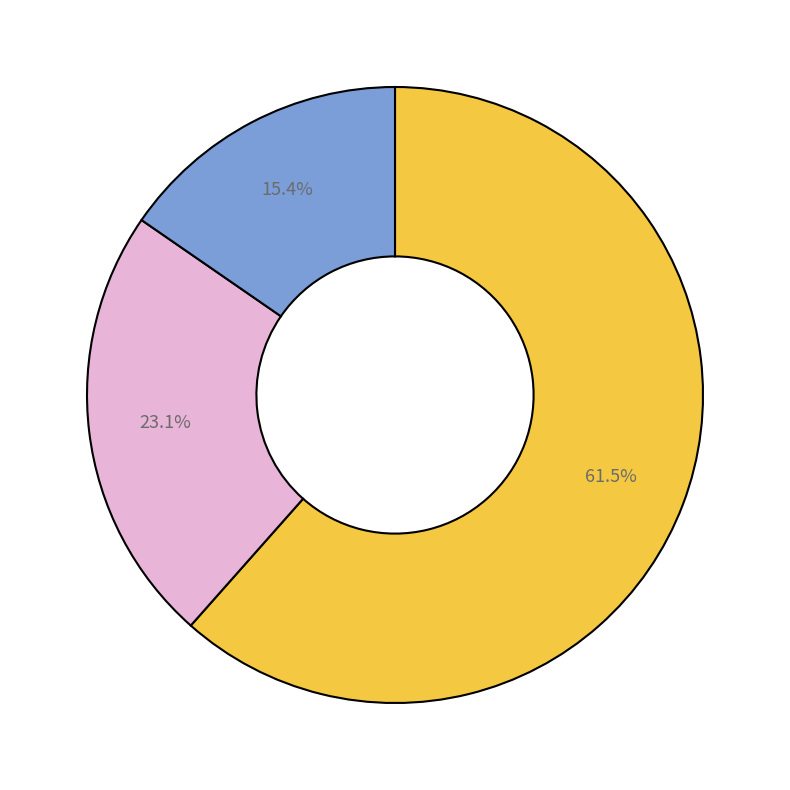

Does any single category account for the majority?

Yes